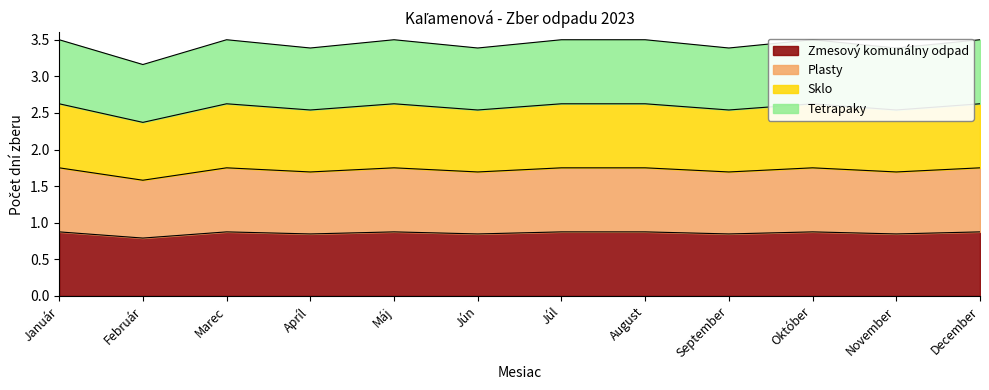

Where is the first local maximum for Sklo?

Marec